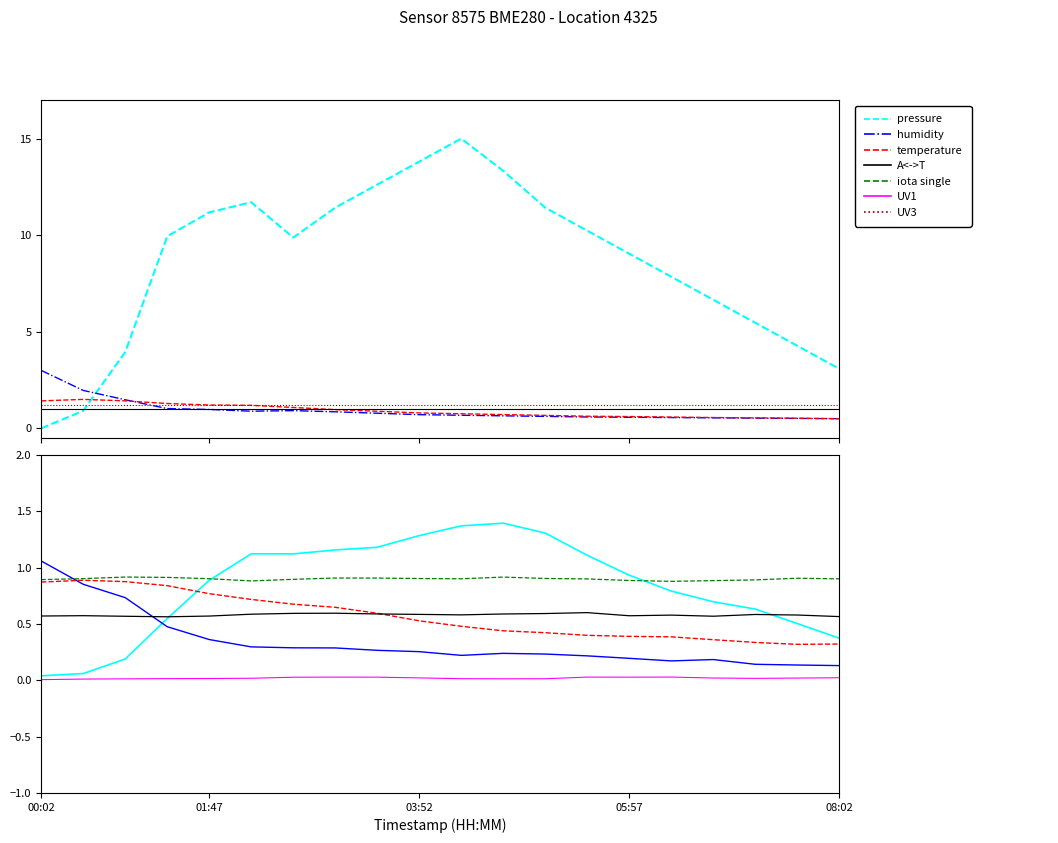

Rank the categories by humidity value from lowest to highest.

08:02, 07:37, 07:12, 06:47, 06:22, 05:57, 05:32, 05:07, 04:42, 04:17, 03:52, 03:27, 03:02, 02:12, 02:37, 01:47, 01:22, 00:57, 00:29, 00:02